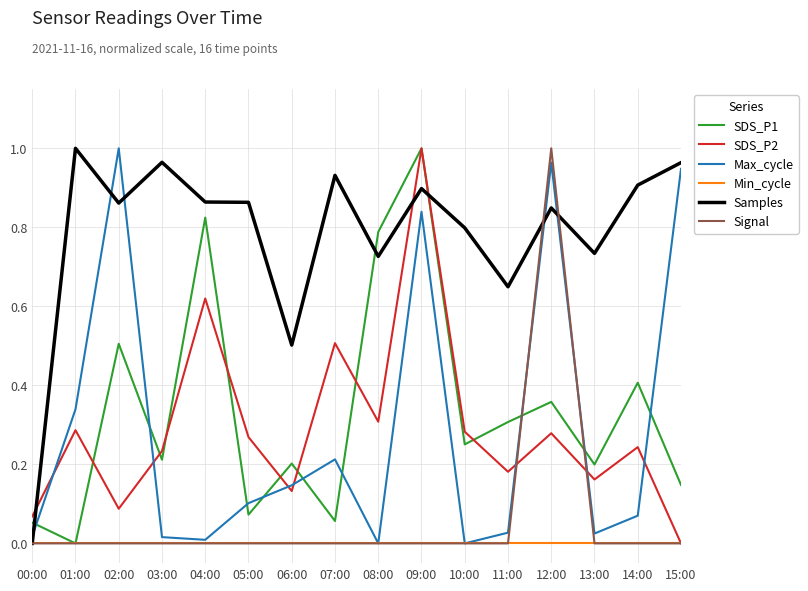

Between 09:00 and 15:00, which series saw the biggest shift?

SDS_P2